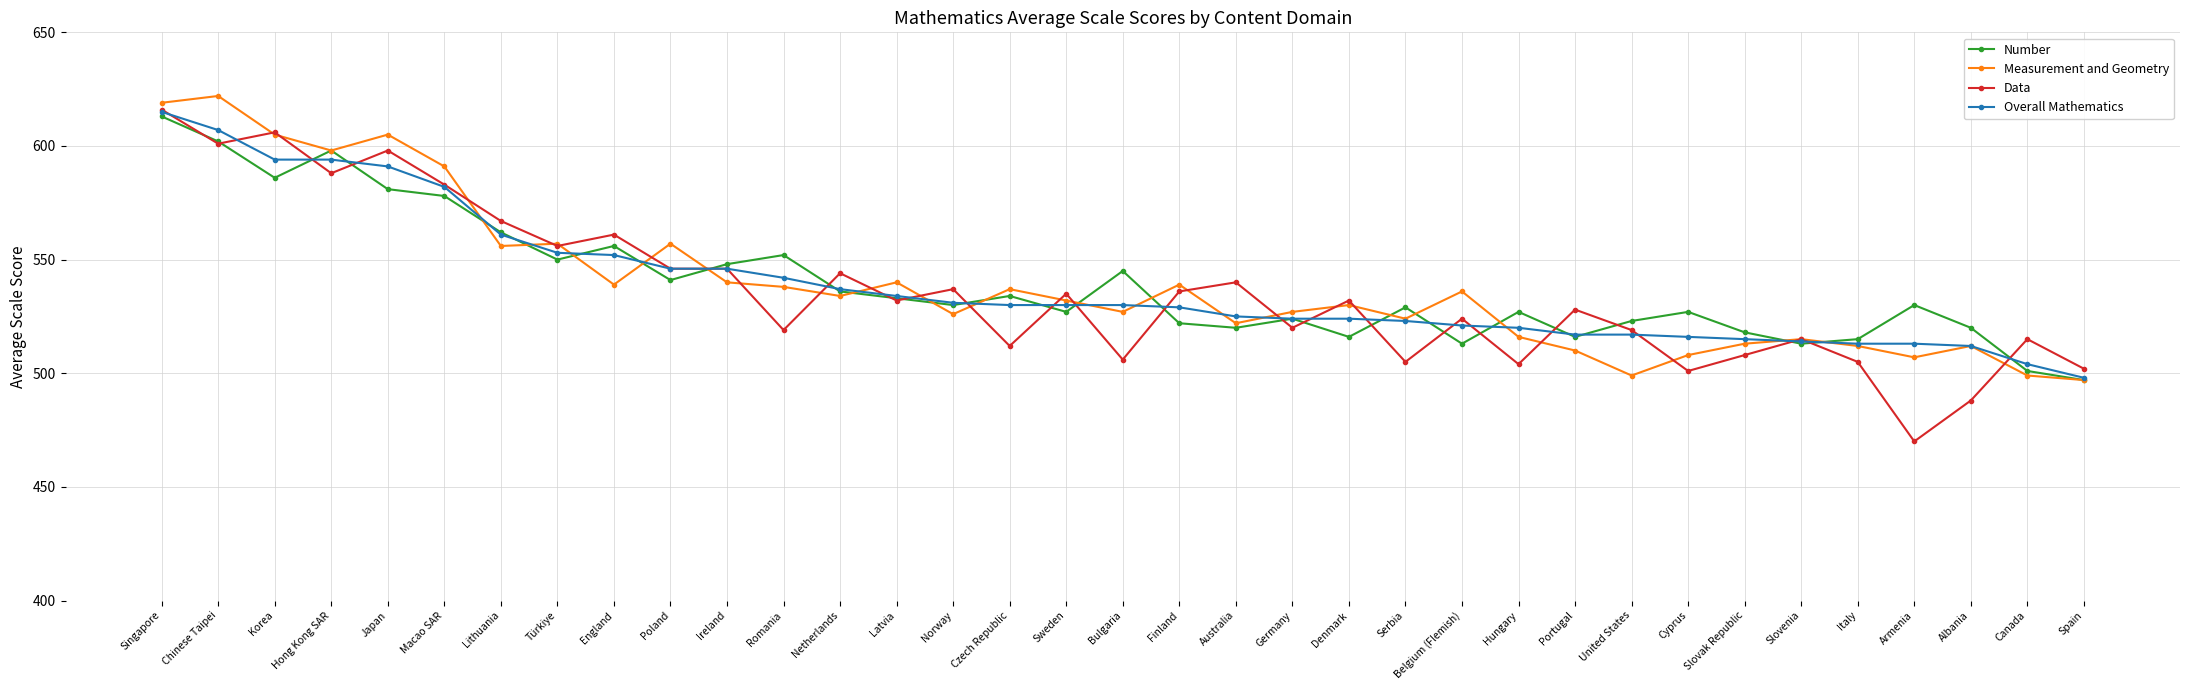

Is it true that Number equals 236 at Slovenia?

False